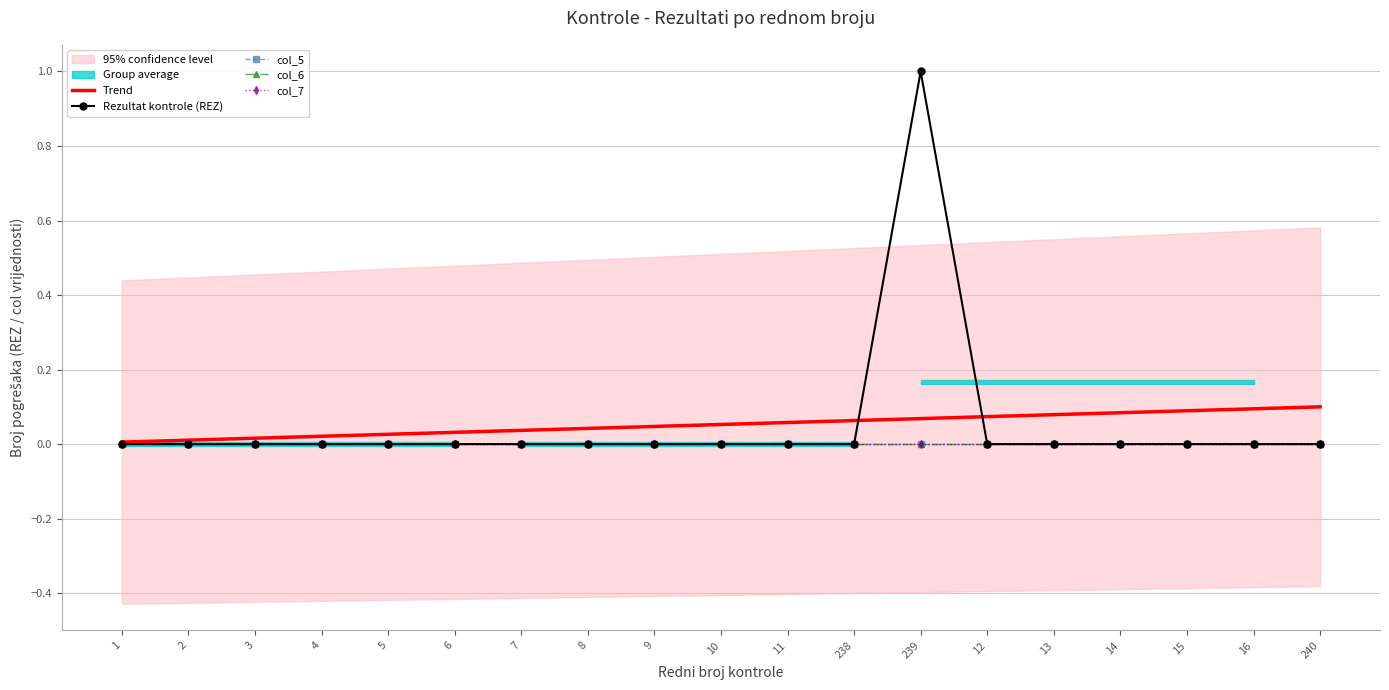

What is the label of the 14th point from the right?

6